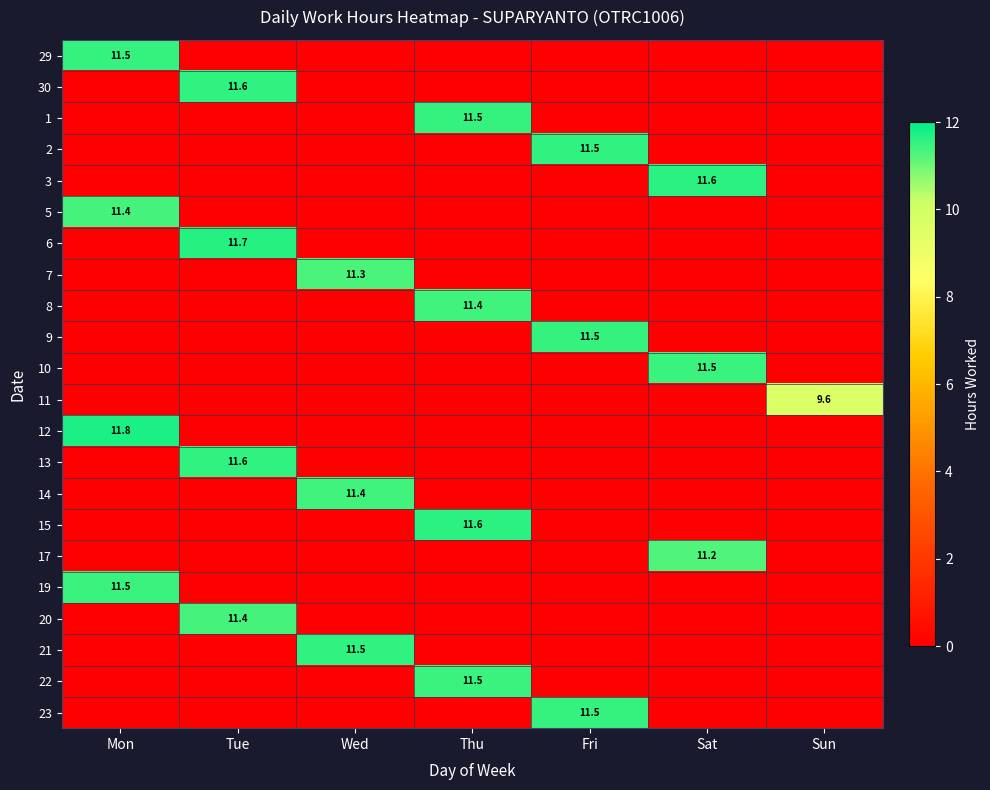

What is the greatest value displayed?

11.8